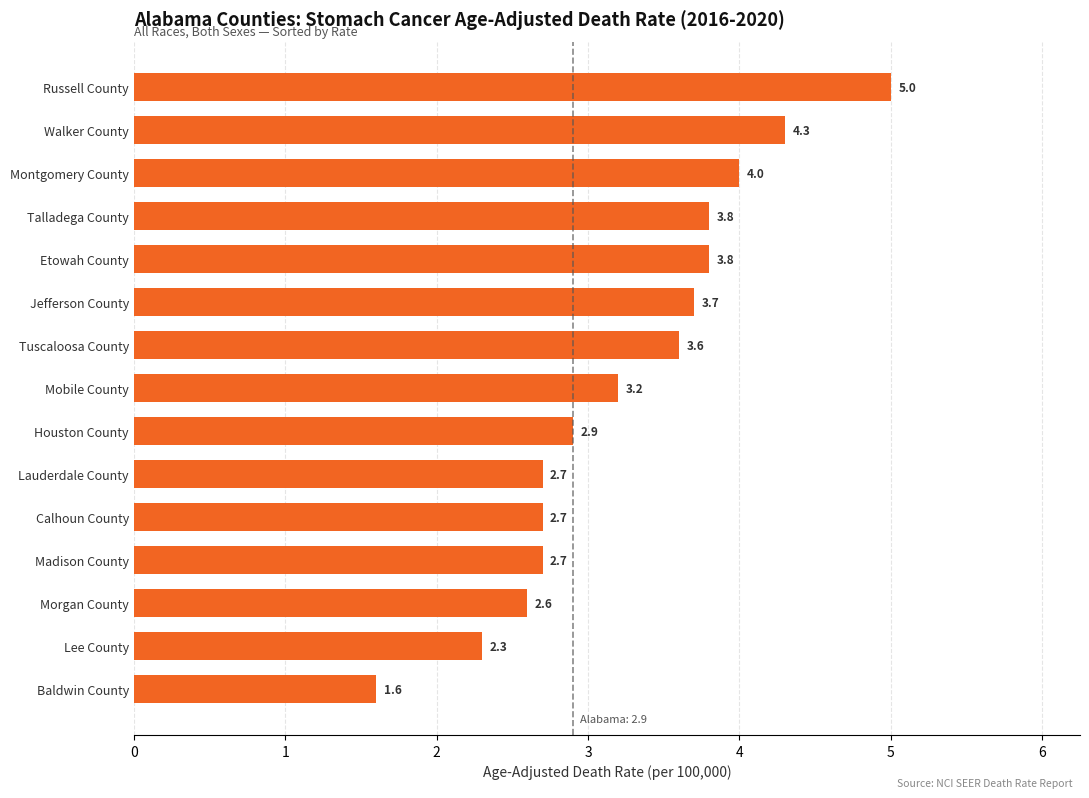

How many categories are shown in the chart?

15